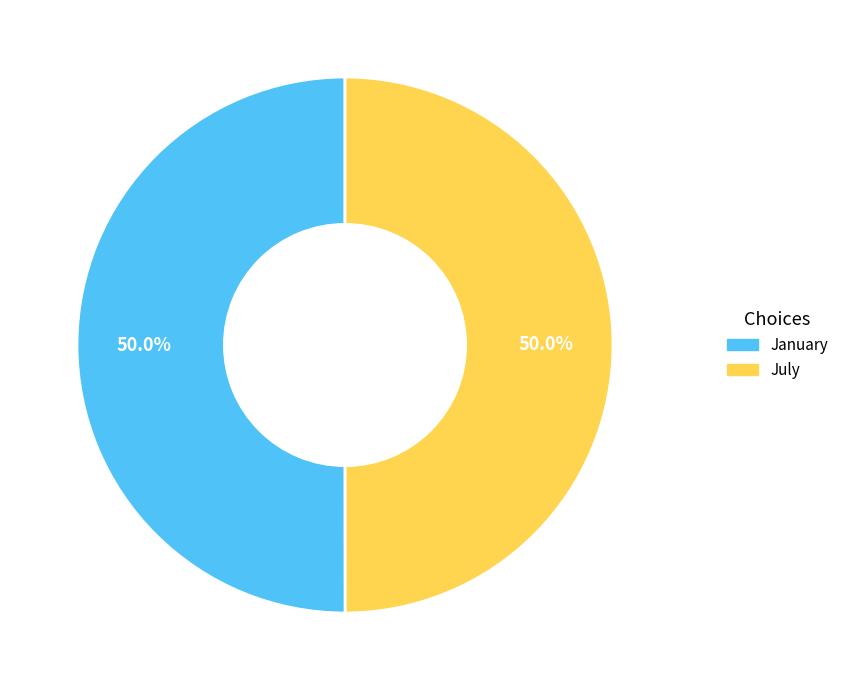

What percentage do July and January together represent?

100.0%